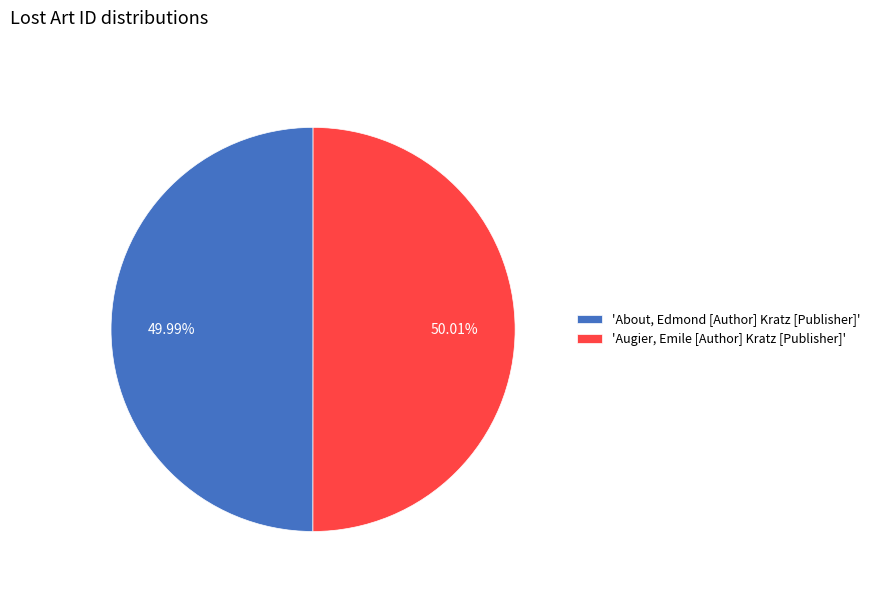

Do 'About, Edmond [Author] Kratz [Publisher]' and 'Augier, Emile [Author] Kratz [Publisher]' together represent more than half of the pie?

Yes